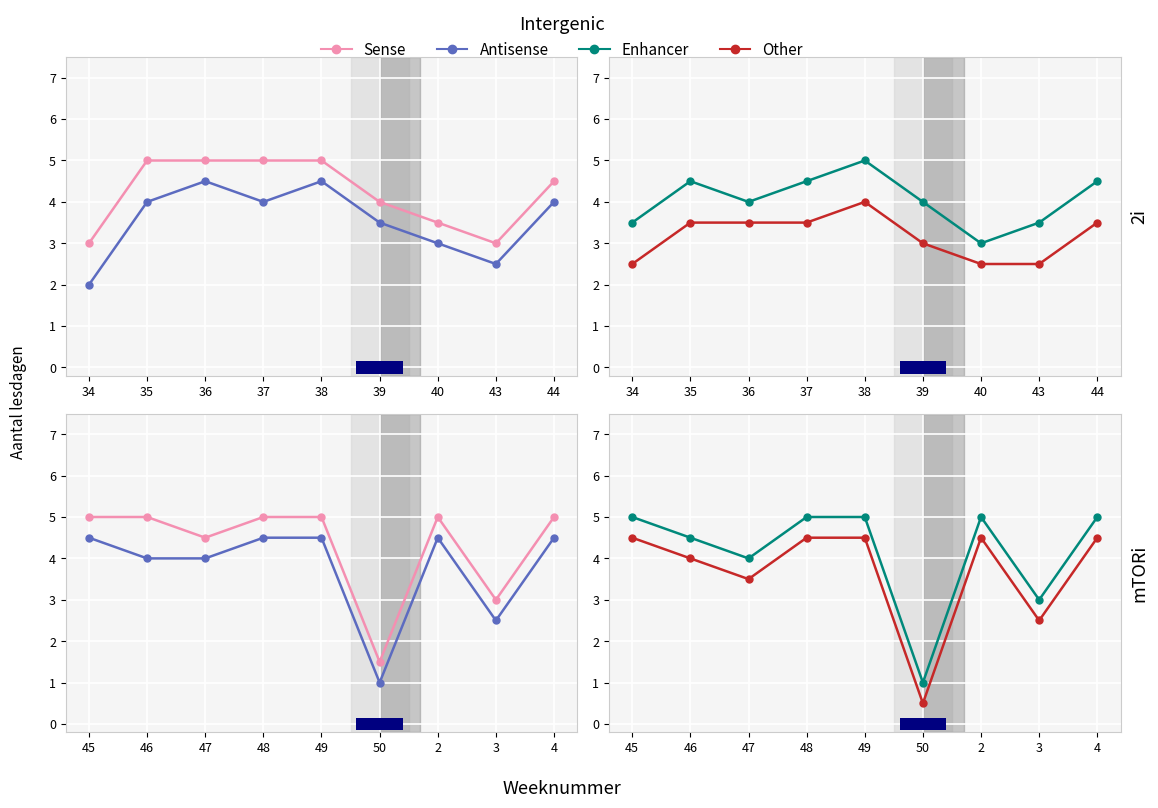

What is the difference between the second highest and minimum values in the Enhancer series?

4.0